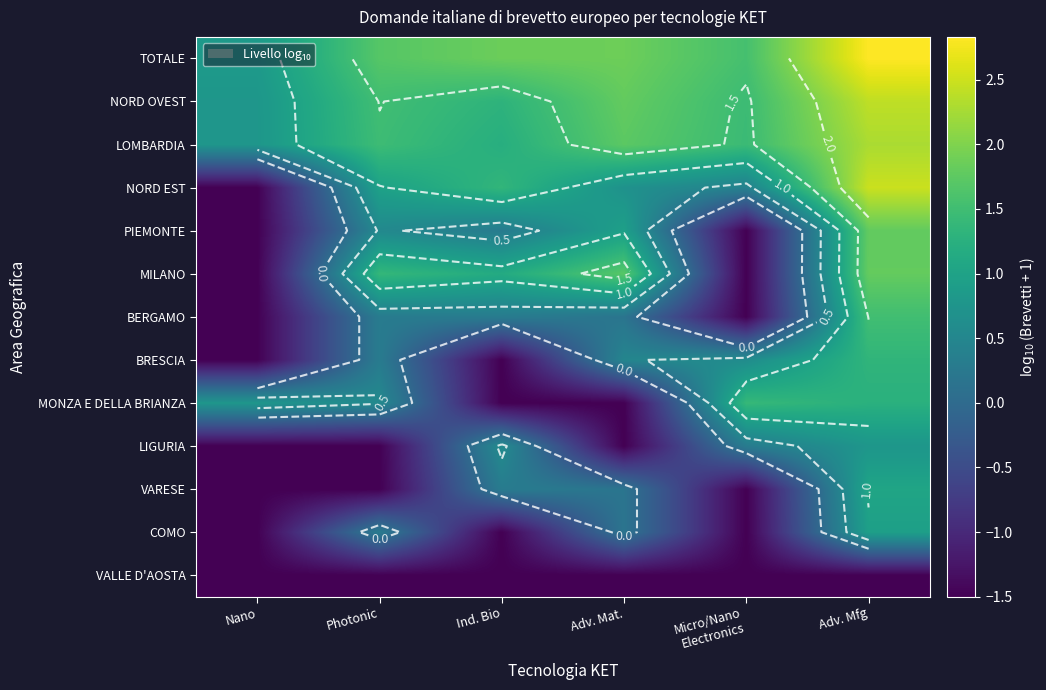

At how many categories does at least one series exceed 1?

5